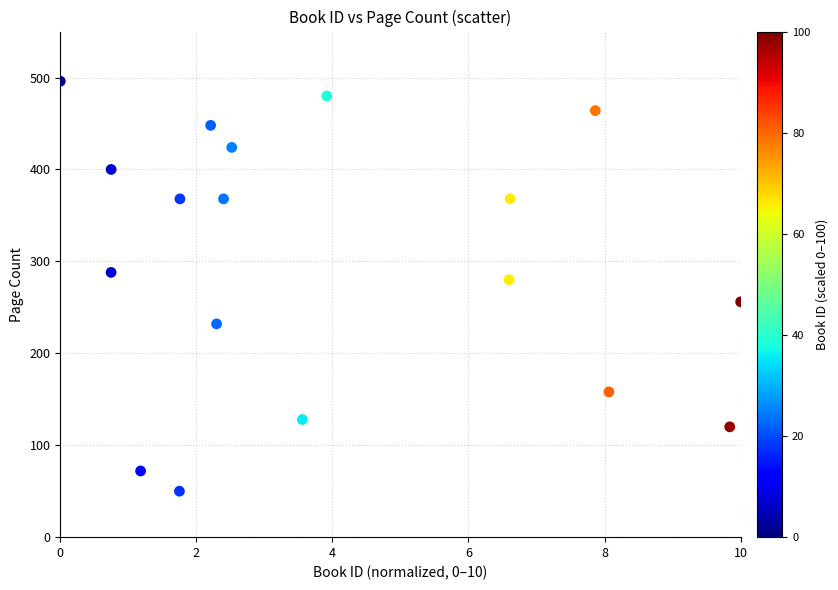

What is the range of Y values (max minus min)?

446